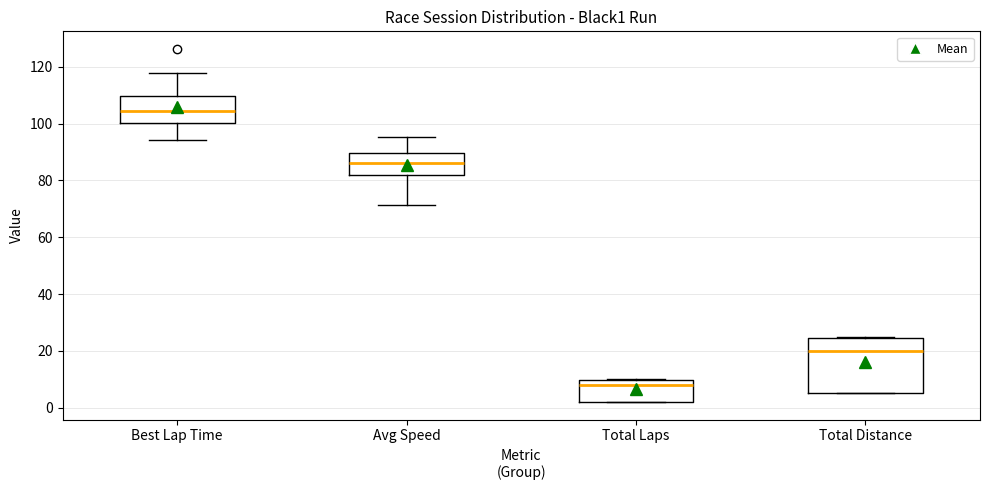

Comparing the boxes themselves (not the whiskers), which one is the tallest?

Total Distance